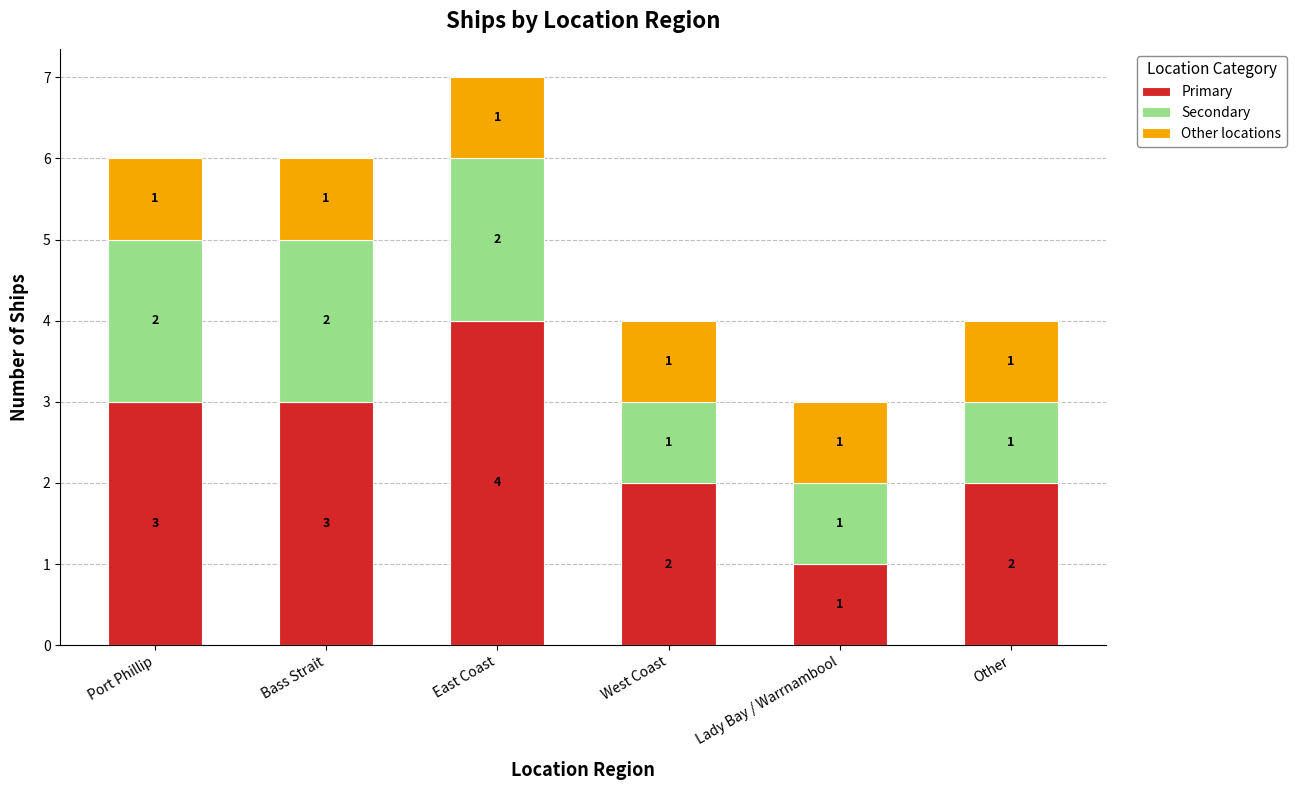

The value of Primary at West Coast is 2. True or false?

True